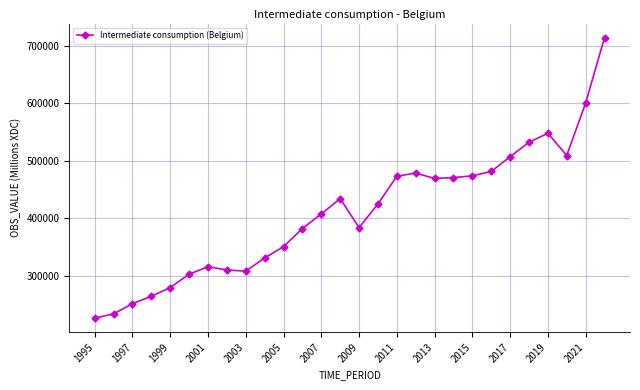

What is the value of the 8th point from the left?

310356.6